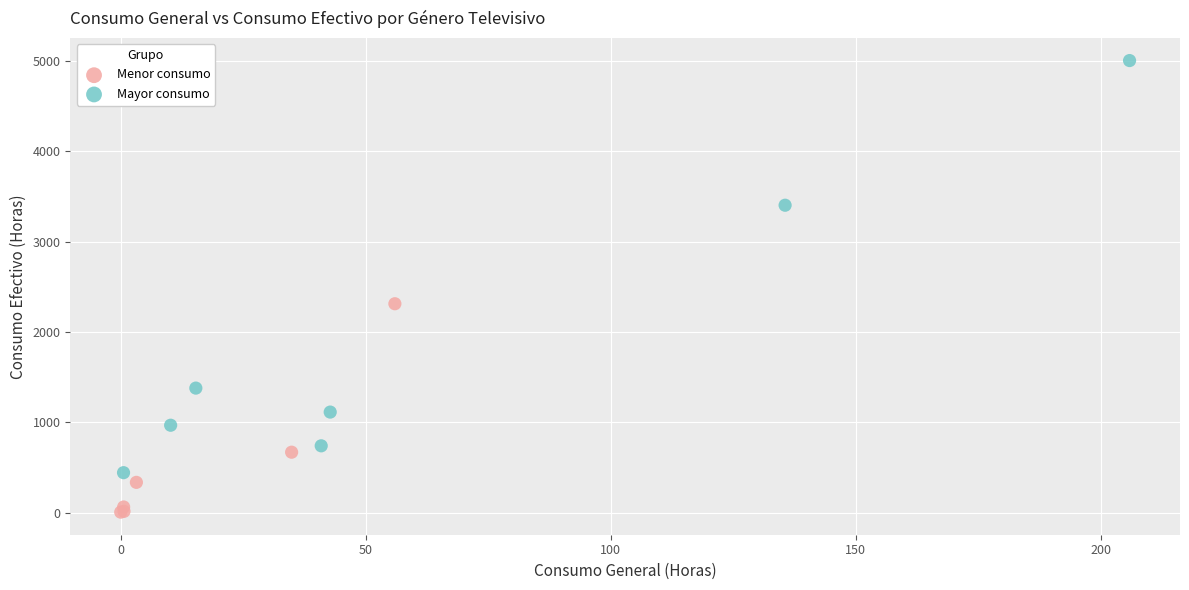

Which series contains the highest Y value?

Mayor consumo